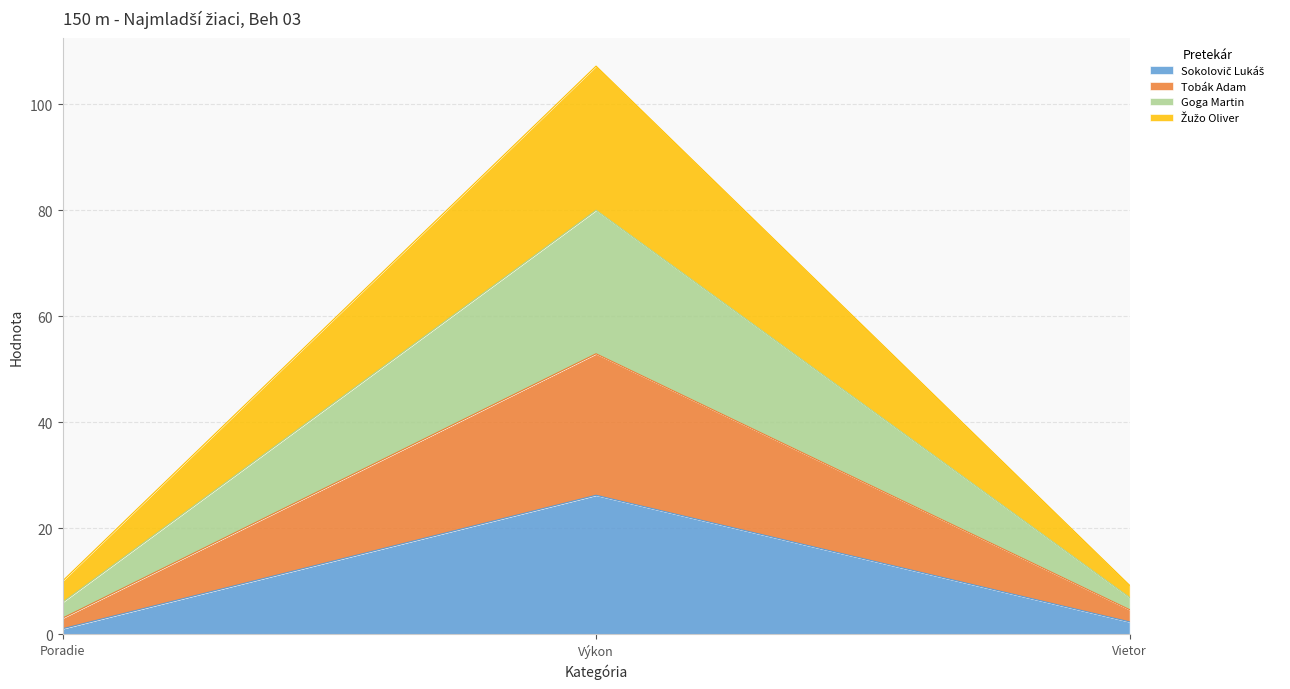

How many data points does each series have?

3